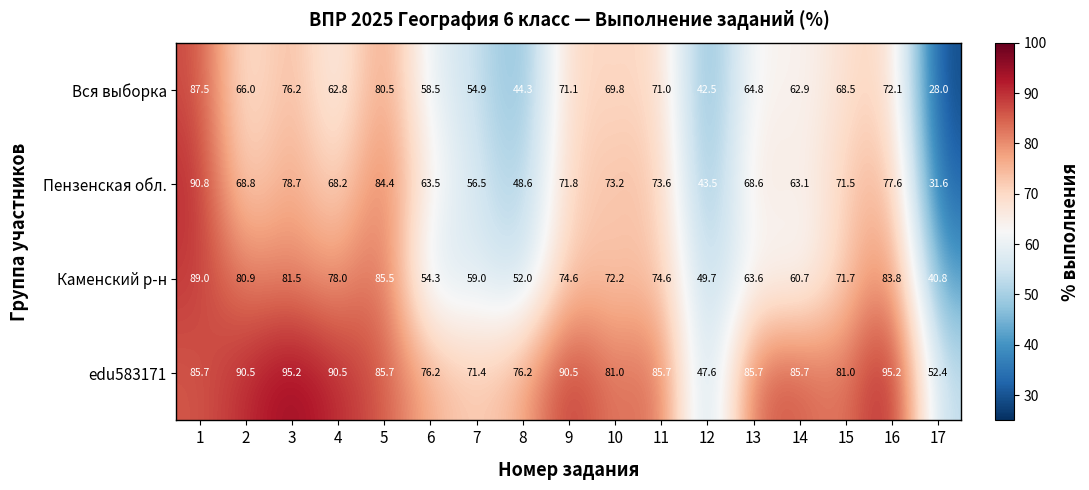

What is the difference between the Пензенская обл. values at 3 and 12?

35.2